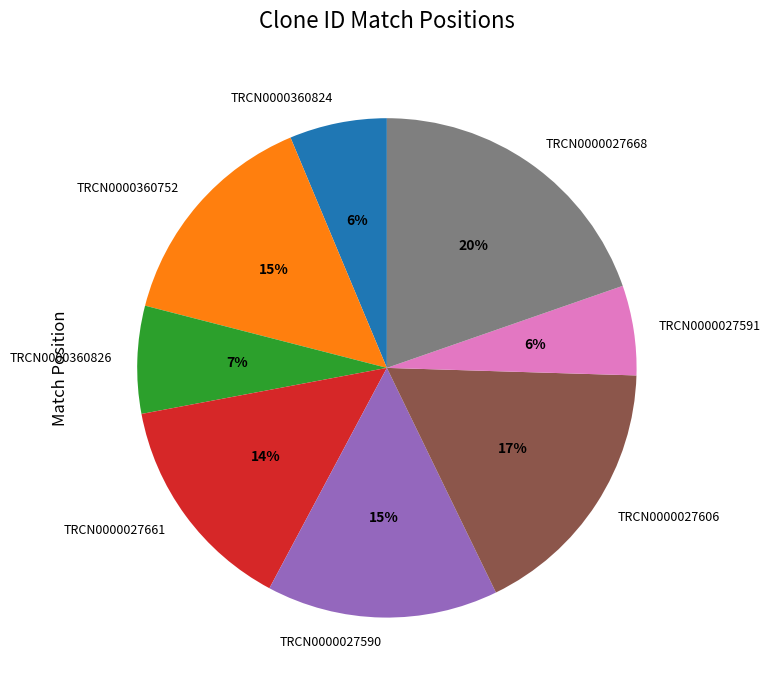

What is the ratio of the value at TRCN0000027591 to the value at TRCN0000027661?

0.4